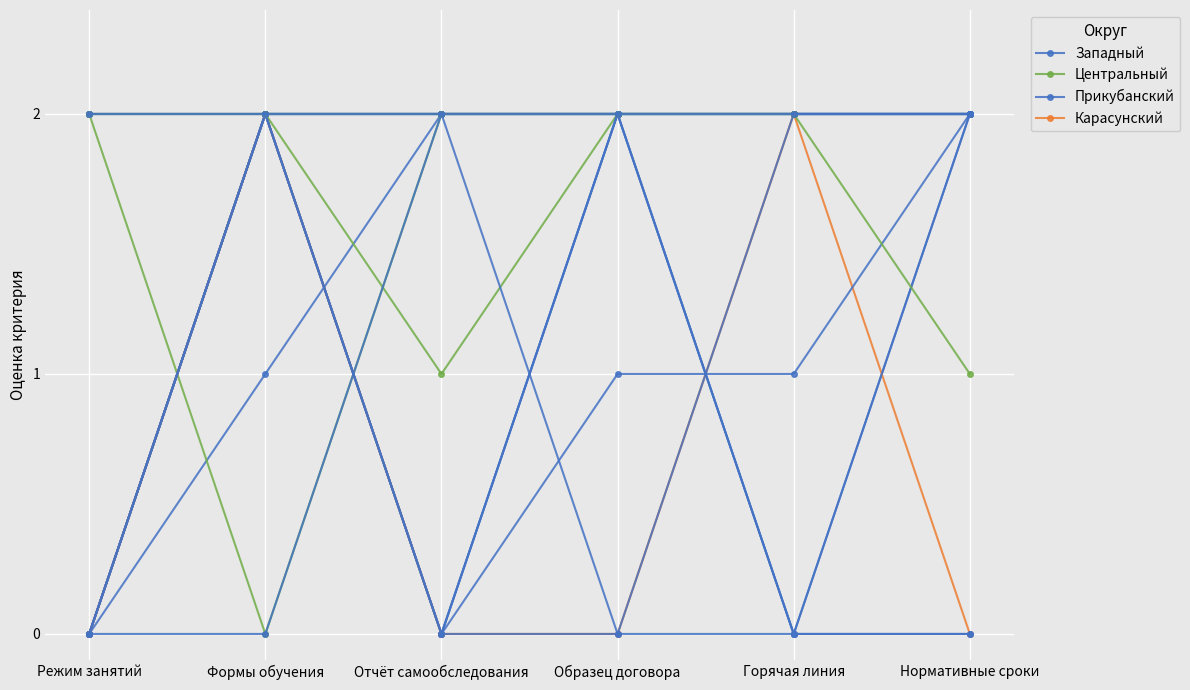

What is the sum of the Прикубанский values at Горячая линия and Нормативные сроки?

4